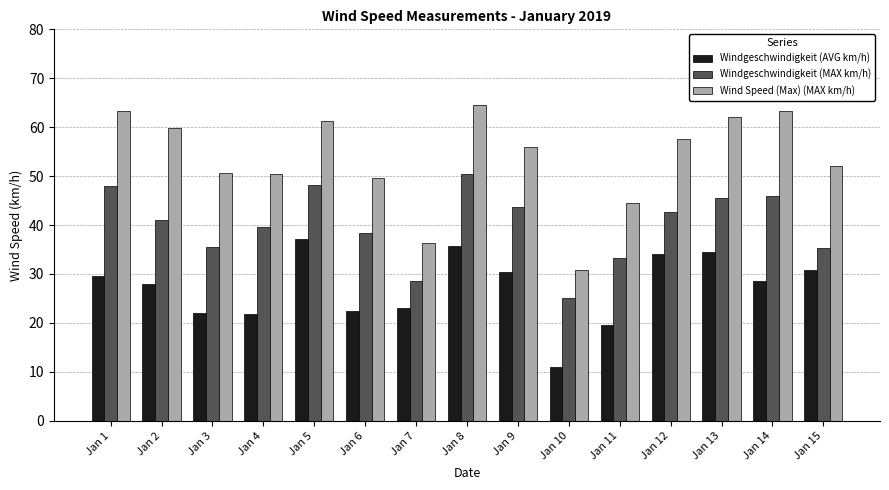

What is the approximate value of Windgeschwindigkeit (AVG km/h) at Jan 5?

37.2